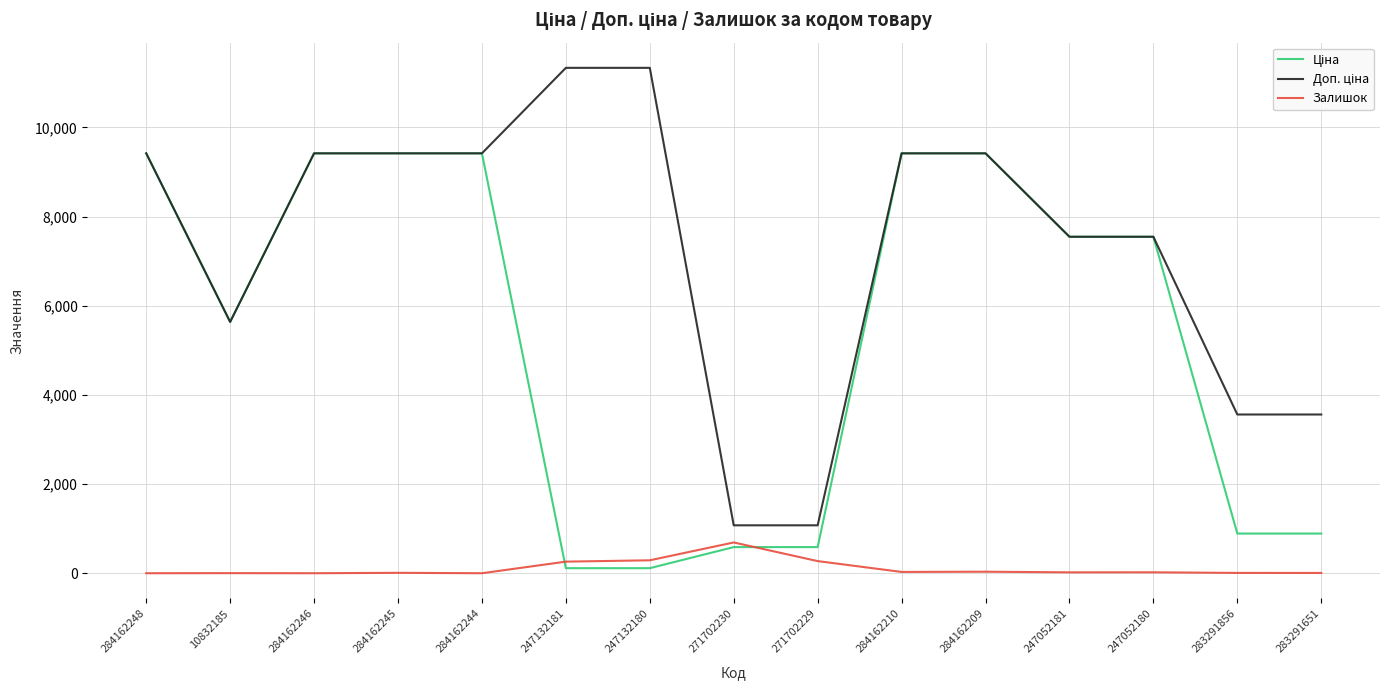

What is the total value across all series at 271702229?

1932.4